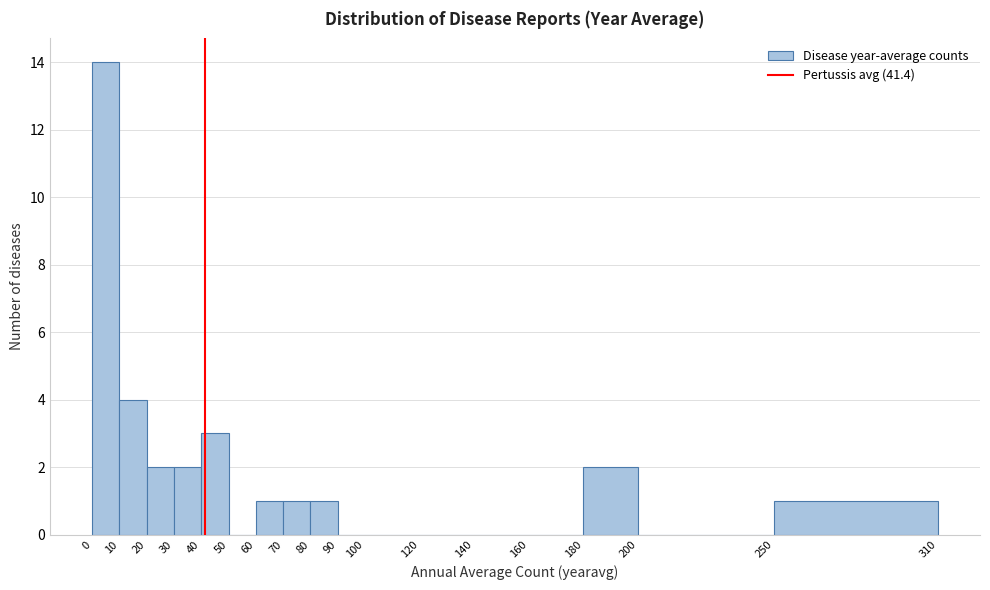

What is the height of the bar covering 80 to 90 on the x-axis? The values are not printed on the chart, so give them approximately, as read against the axis.

1